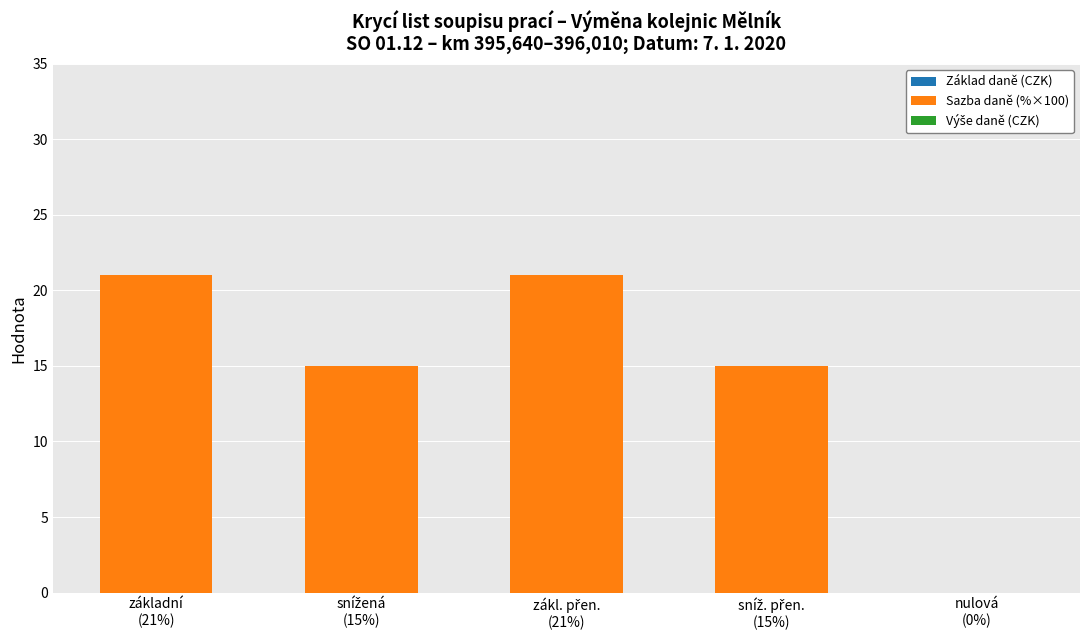

What is the greatest value displayed?

21